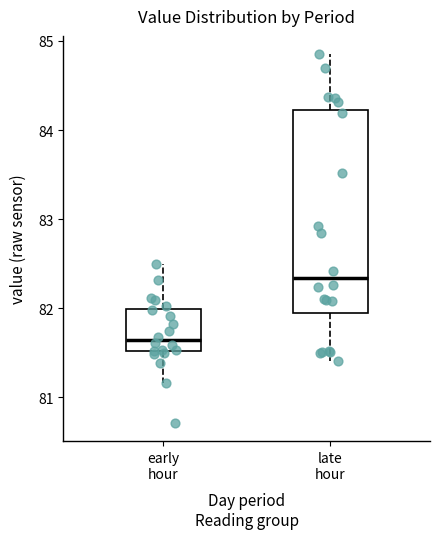

Where does the lower whisker of the box for late hour end on the y-axis? The values are not printed on the chart, so give them approximately, as read against the axis.

81.4